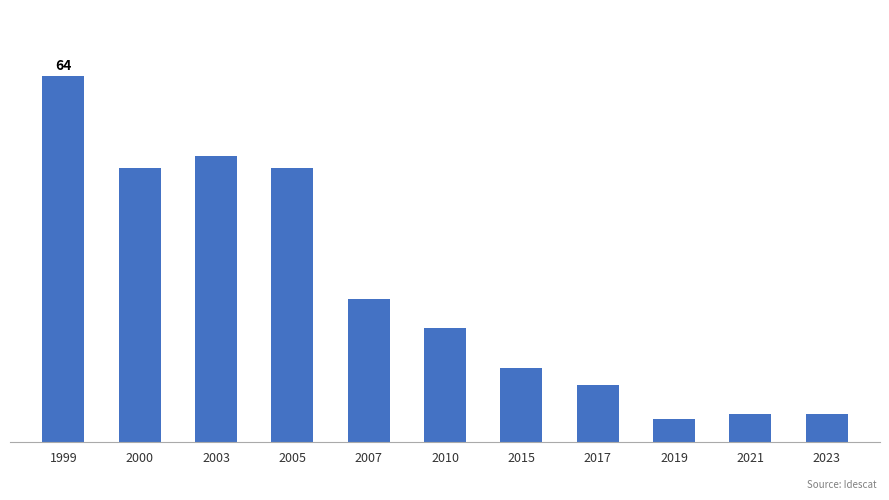

Are the bars horizontal?

No